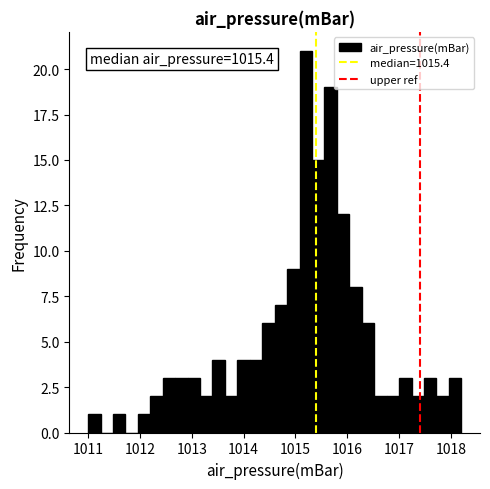

Around what value on the x-axis is the tallest bar? Give the approximate position of its centre, as read against the axis.

1015.2